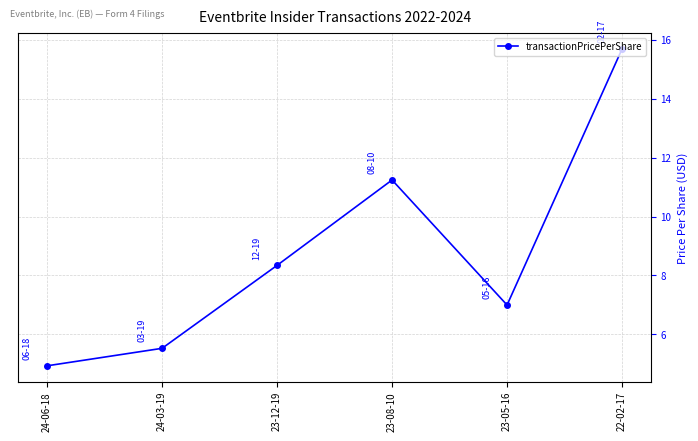

How many points are lower than both their immediate neighbors (excluding endpoints)?

1